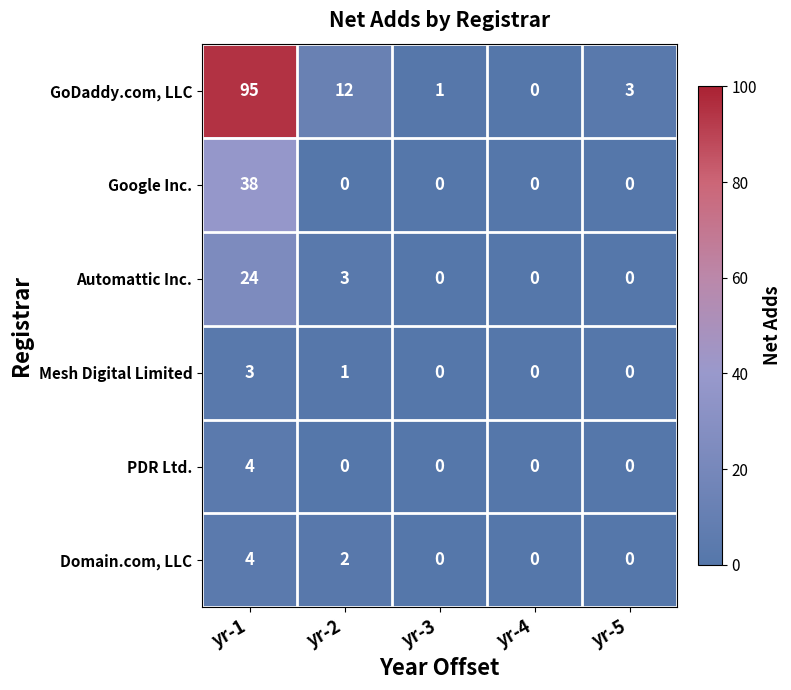

At which category is the sum across all series the highest?

yr-1